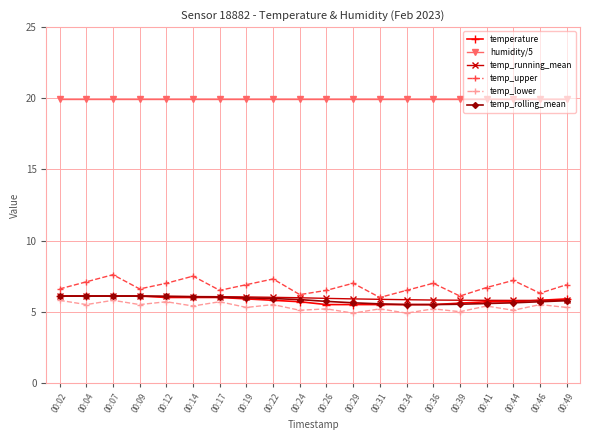

What is the difference between the highest and lowest values at 00:41?

14.6